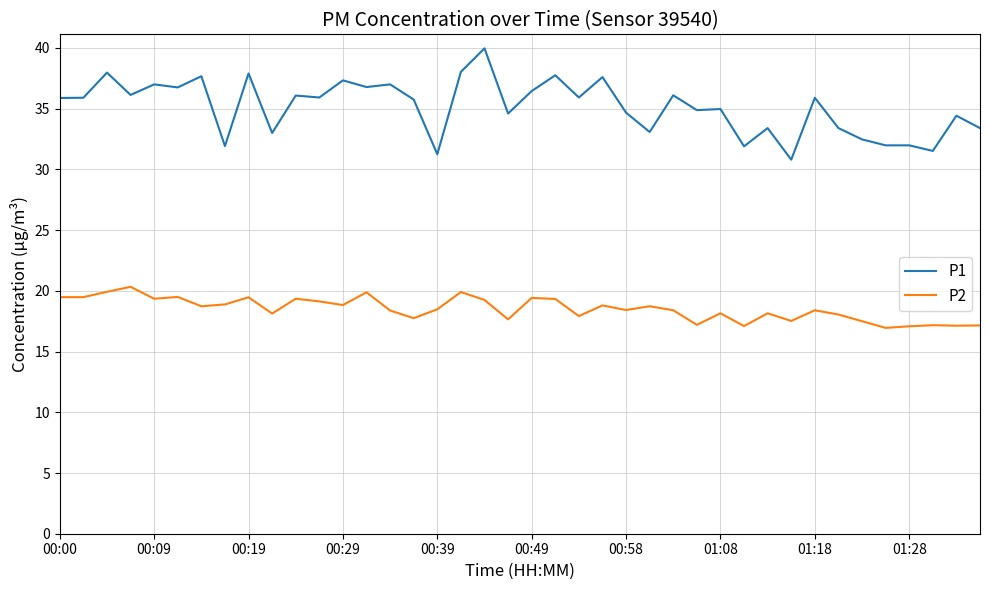

Does the chart display data point markers on the line(s)?

No